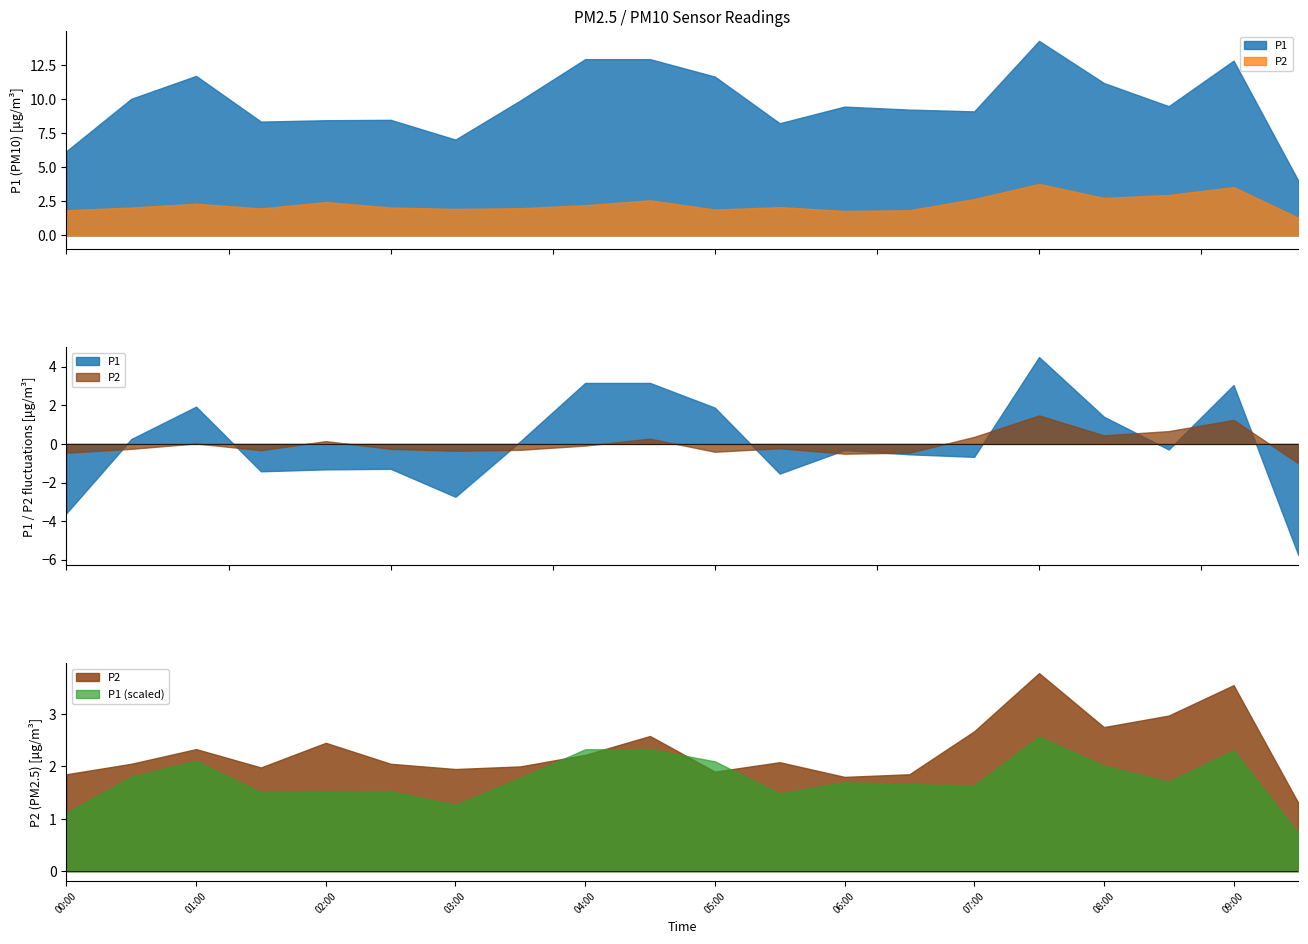

What is the total value across all series at 02:30?

10.5